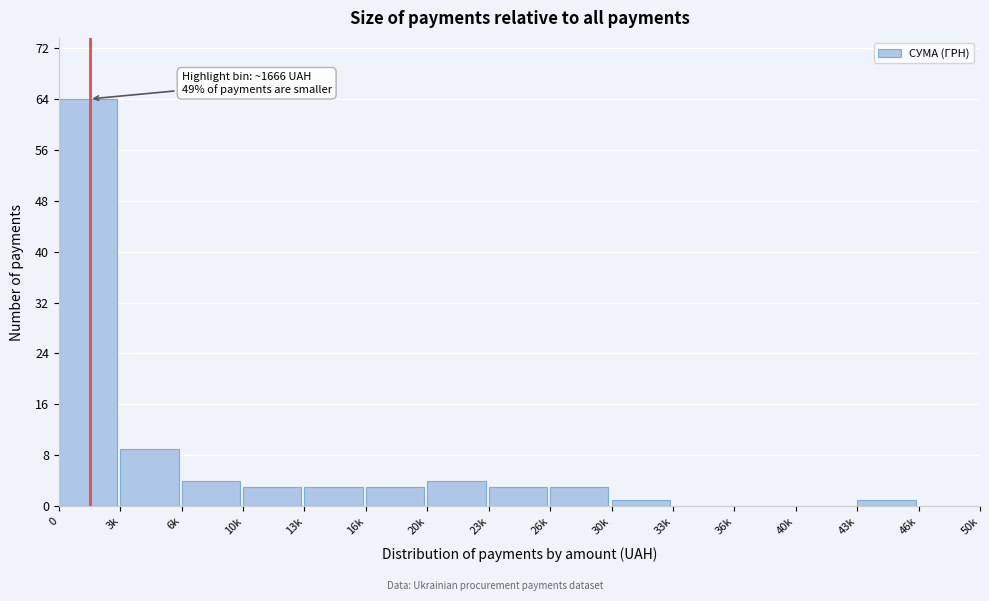

Reading left to right, extract all data points from this chart.

0=64	3k=9	6k=4	10k=3	13k=3	16k=3	20k=4	23k=3	26k=3	30k=1	33k=0	36k=0	40k=0	43k=1	46k=0